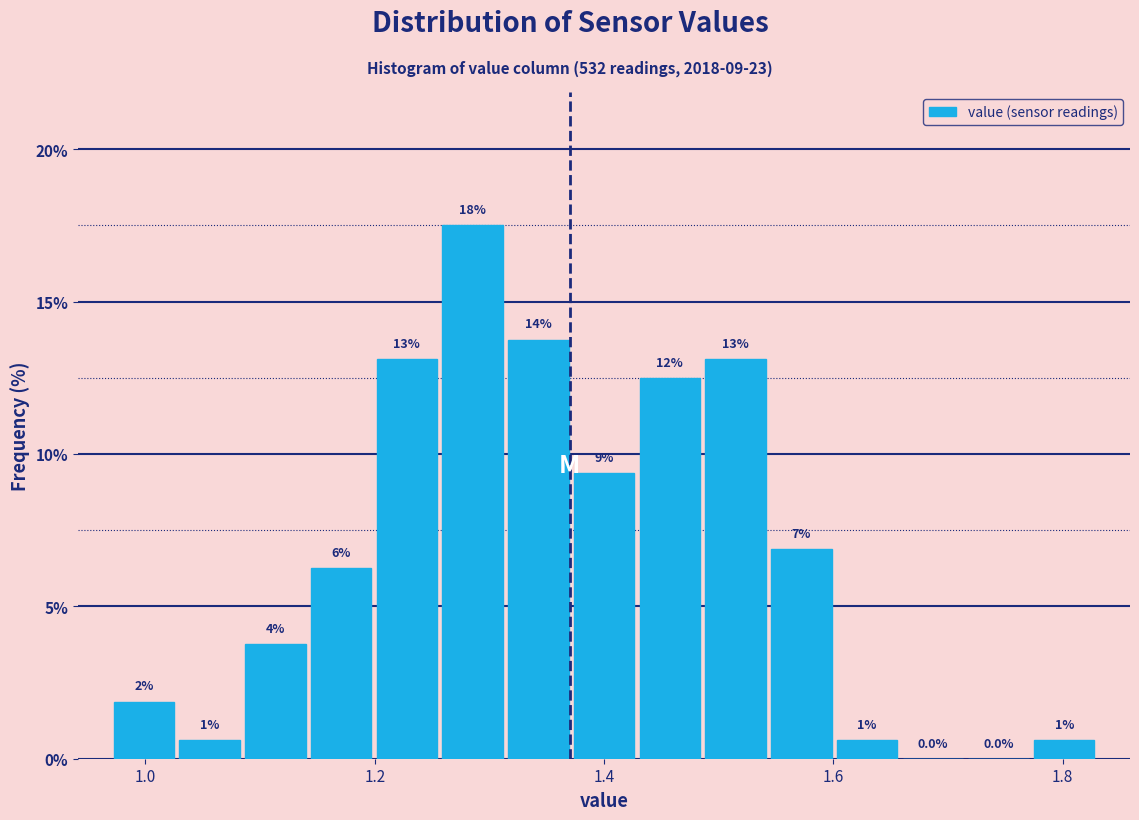

Around what value on the x-axis is the tallest bar? Give the approximate position of its centre, as read against the axis.

1.28